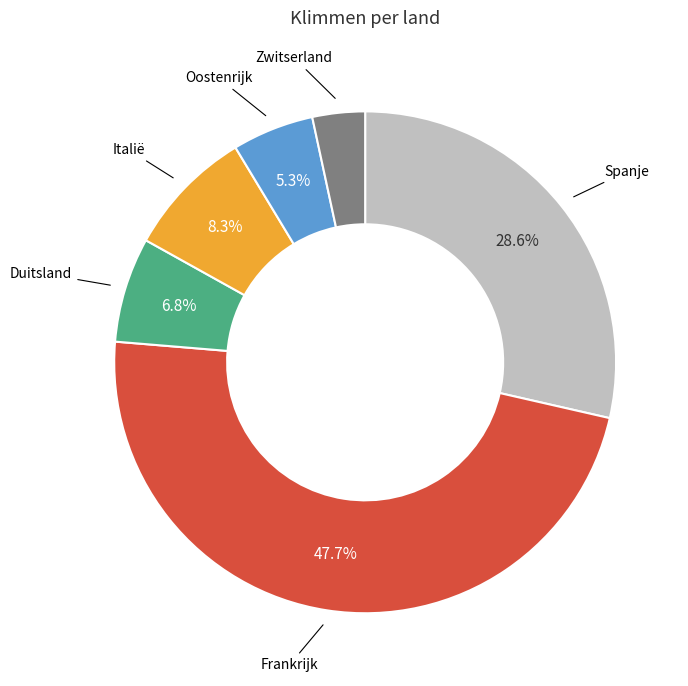

Is there any slice that represents more than half of the pie?

No